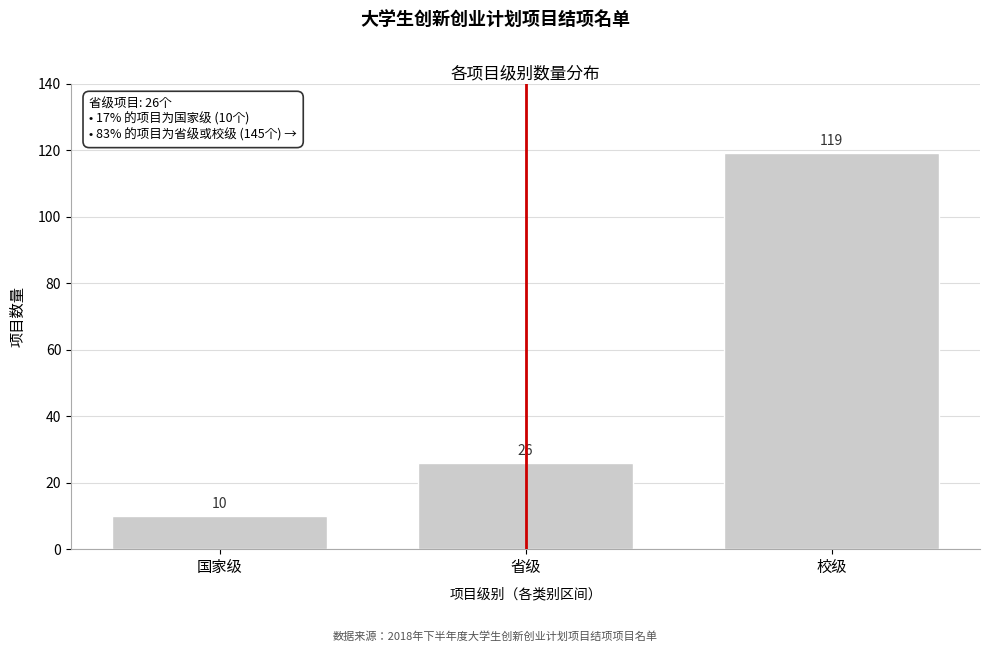

Reading left to right, transcribe all the data shown in this chart.

国家级=10	省级=26	校级=119